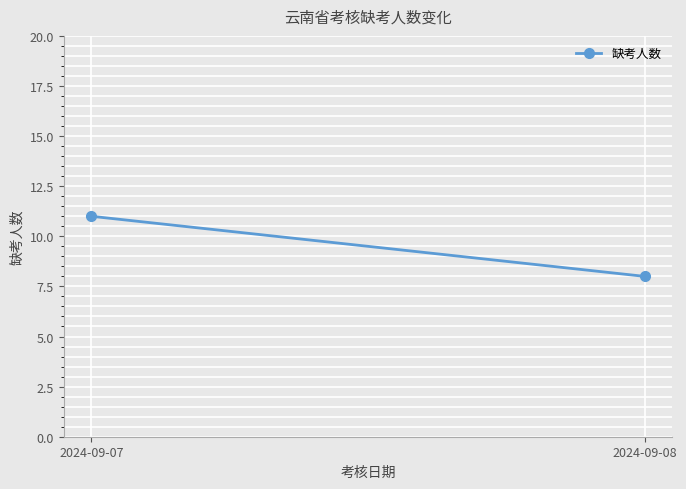

What is the sum of all values?

19